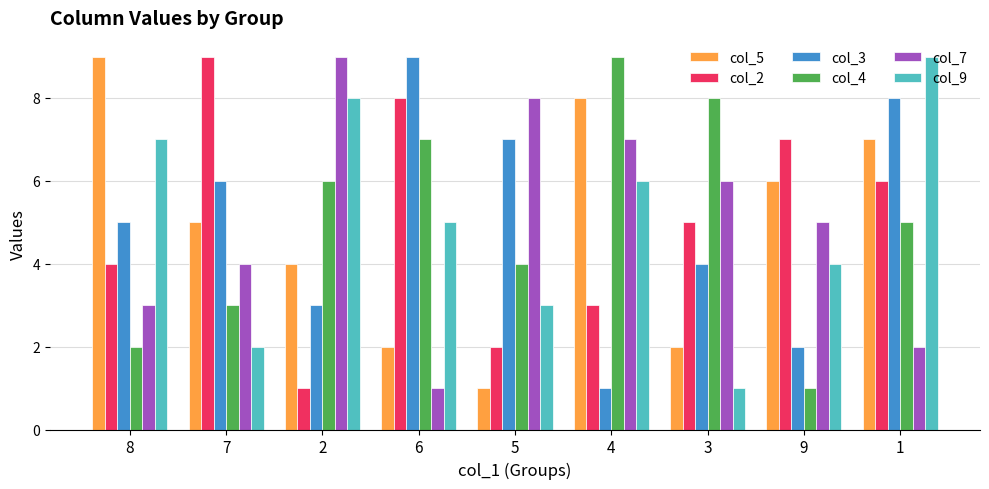

What are all the series names shown in the legend?

col_5, col_2, col_3, col_4, col_7, col_9